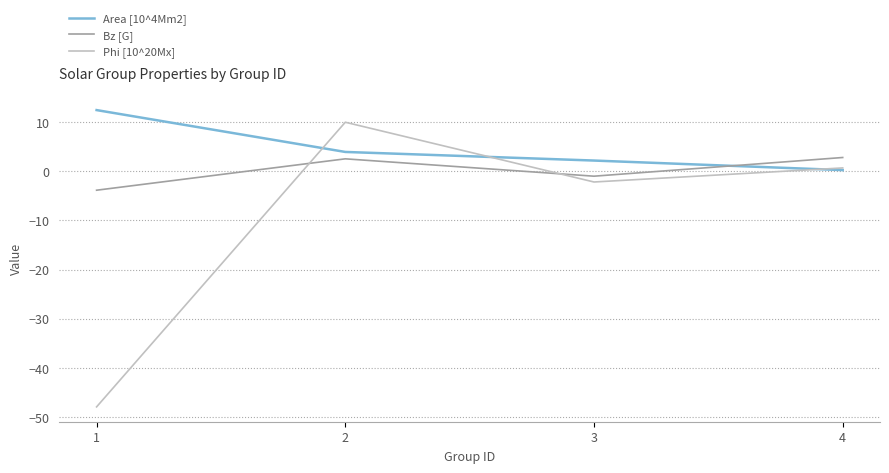

What is the lowest value of the Phi [10^20Mx] series?

-47.9